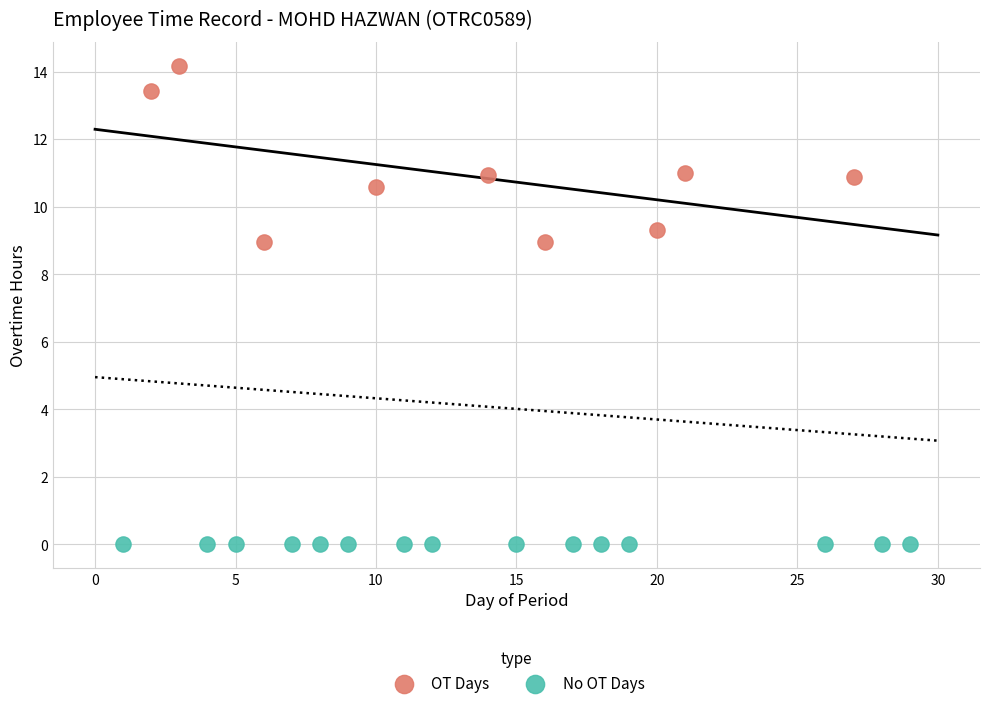

Which series reaches the maximum Y coordinate?

OT Days